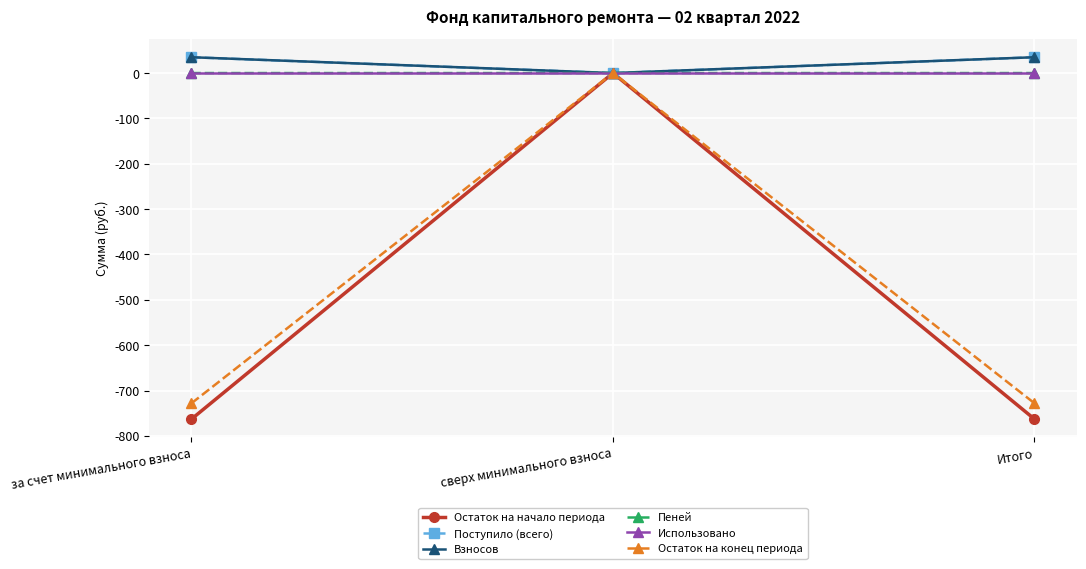

The Остаток на конец периода series shows -728.0 at Итого. True or false?

True